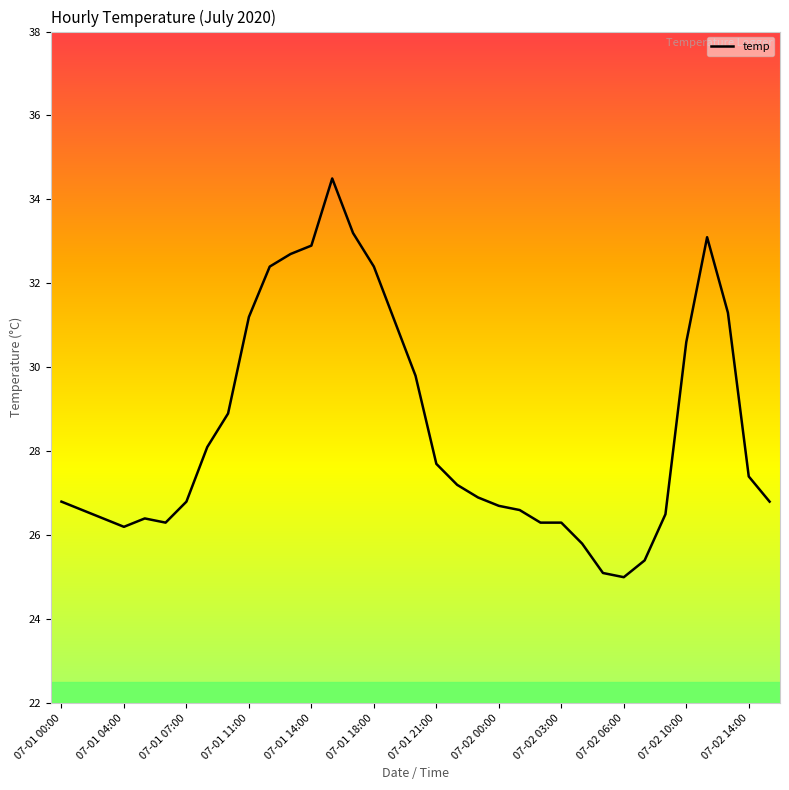

What is the difference between the maximum and minimum values?

9.5